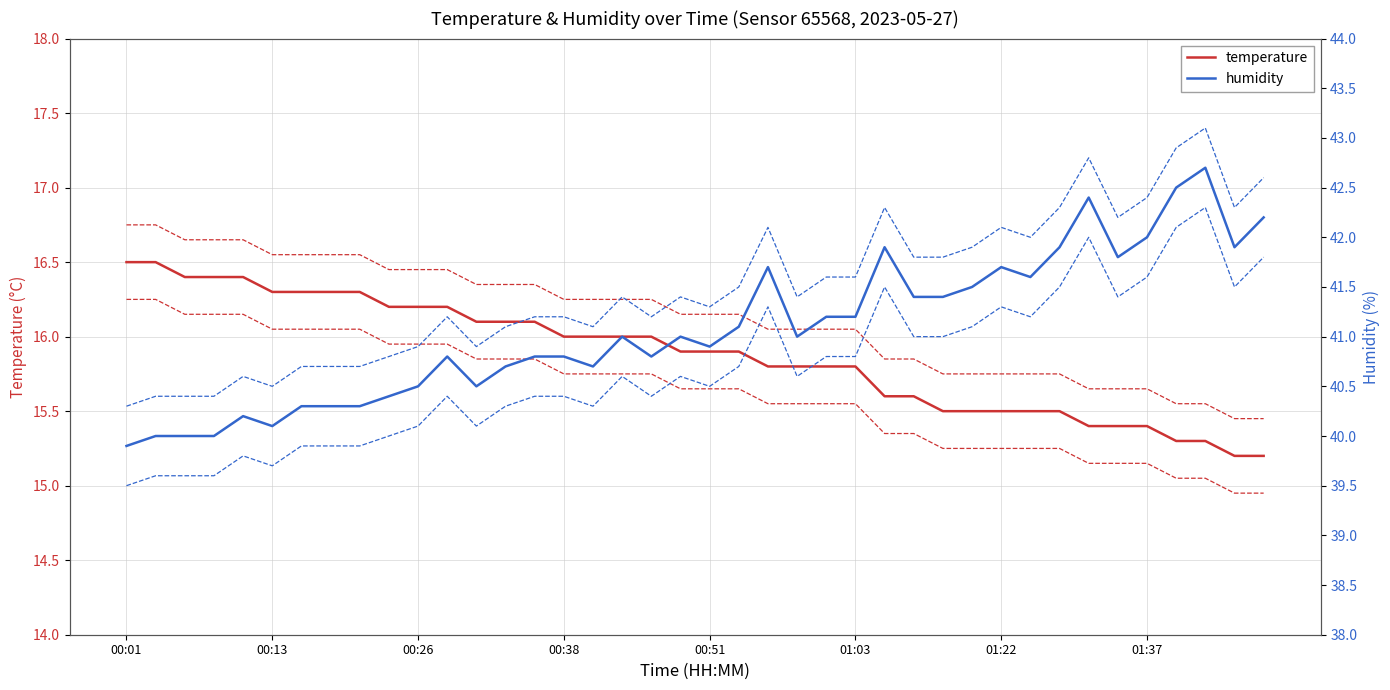

What is the maximum value for temperature?

16.5